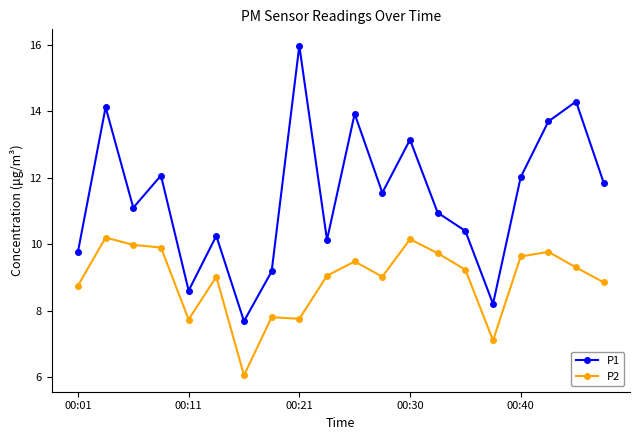

True or false: P2 and P1 intersect in this chart.

False